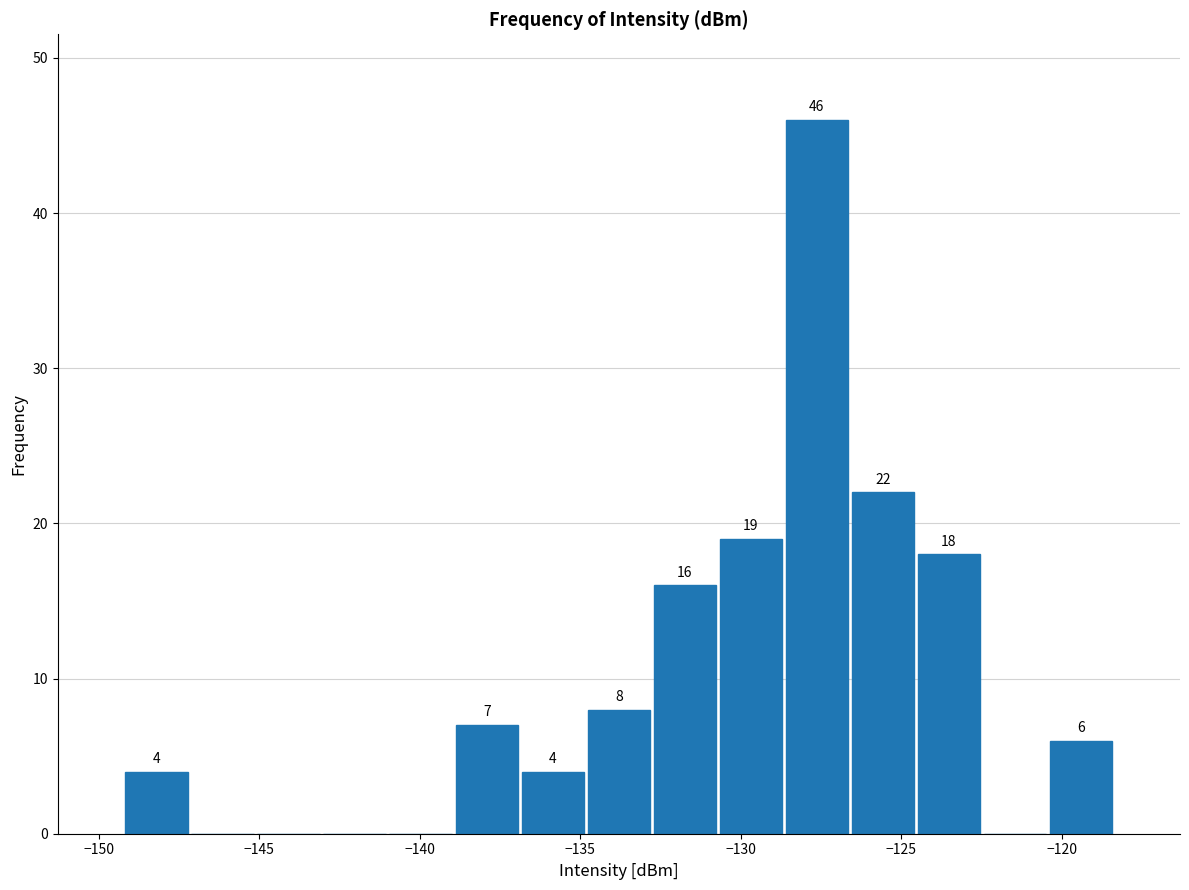

Over which range of the x-axis is the bar tallest?

-128.5 to -126.5